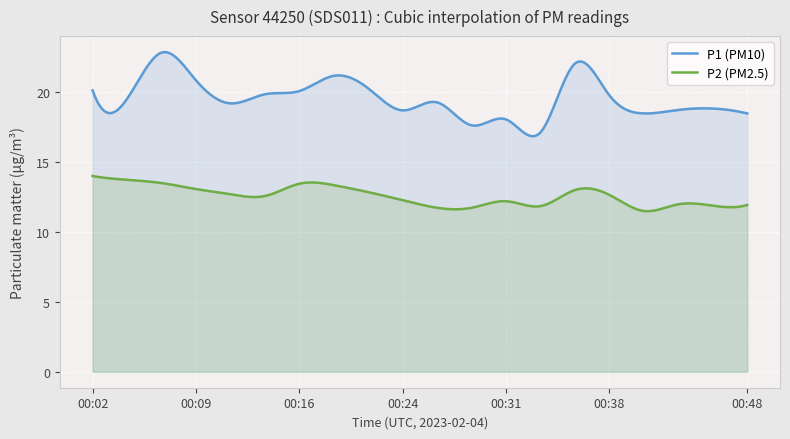

Is the value of P1 at 00:16 greater than the value of P2 at 00:33?

Yes